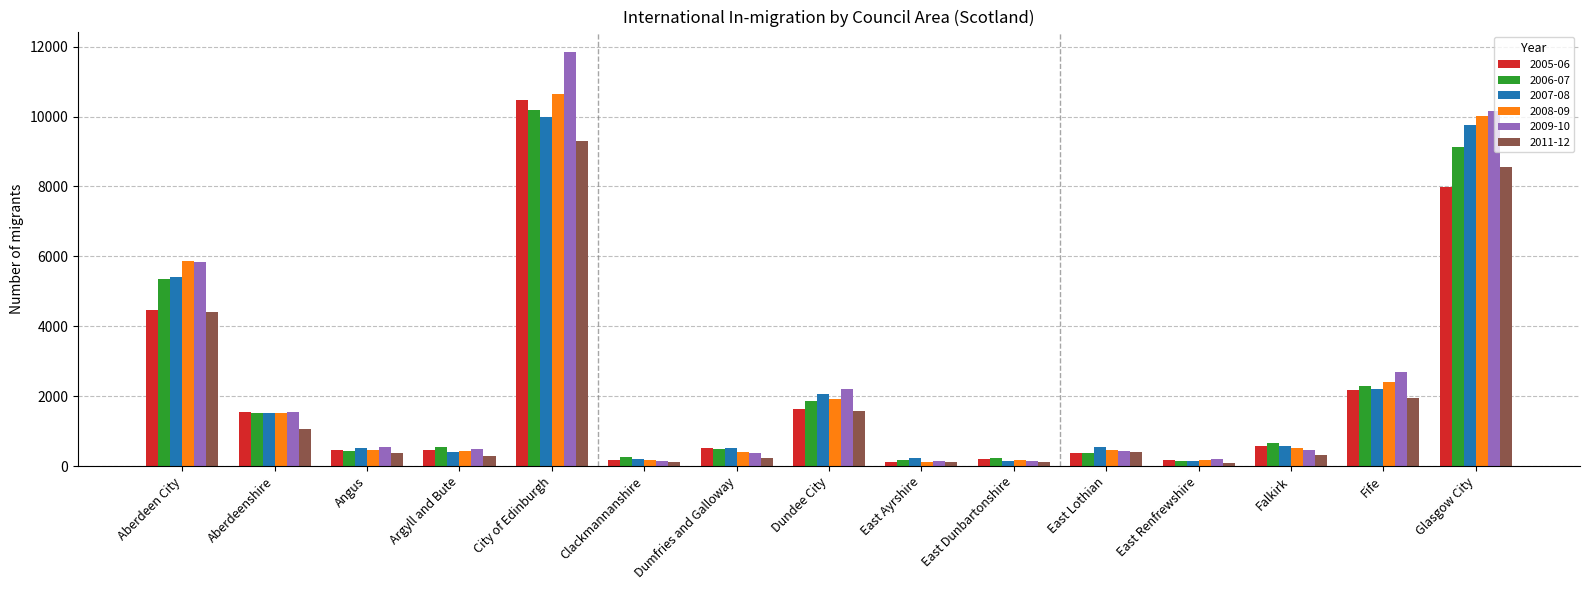

At how many categories does at least one series exceed 9055?

2